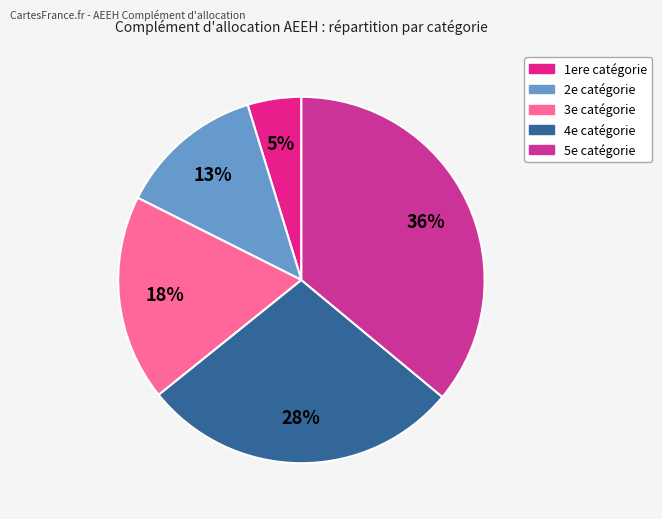

To the nearest percent, what is the average slice percentage?

20%